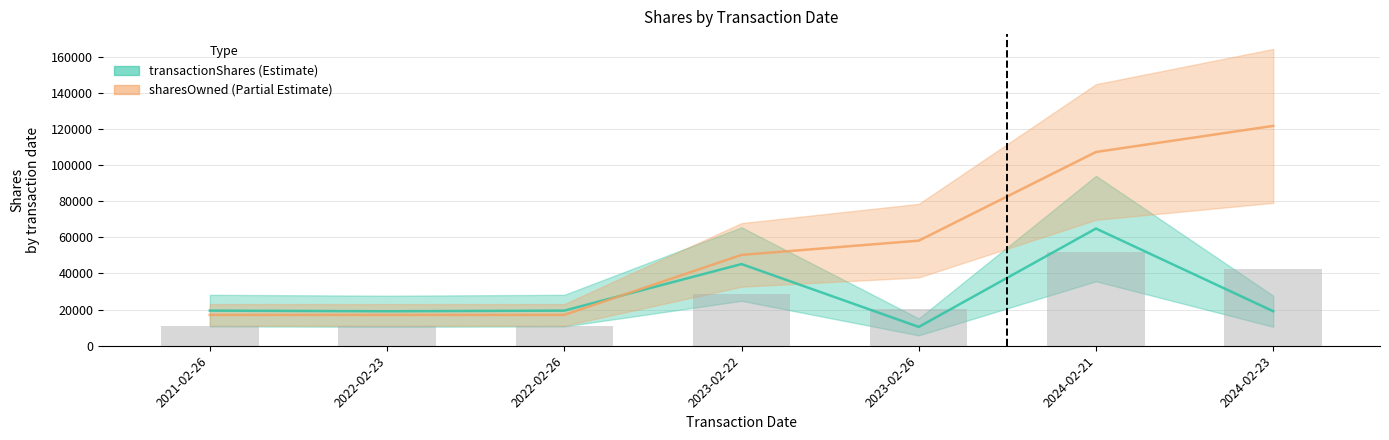

What is the difference between the maximum and minimum values in the transactionShares series?

54418